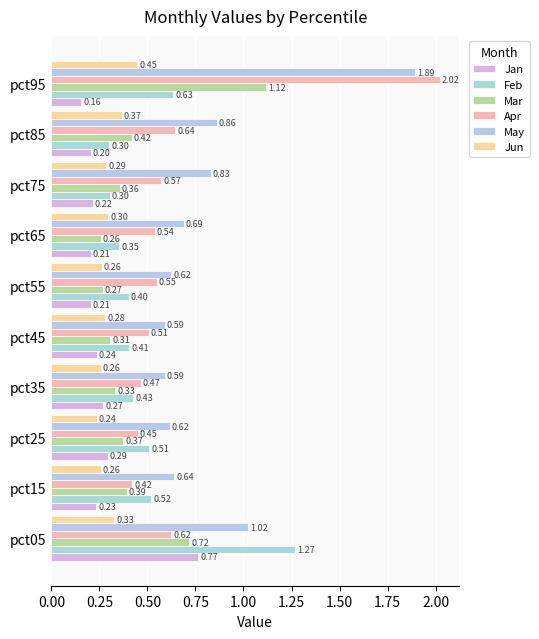

What position from the left is 0.50?

3